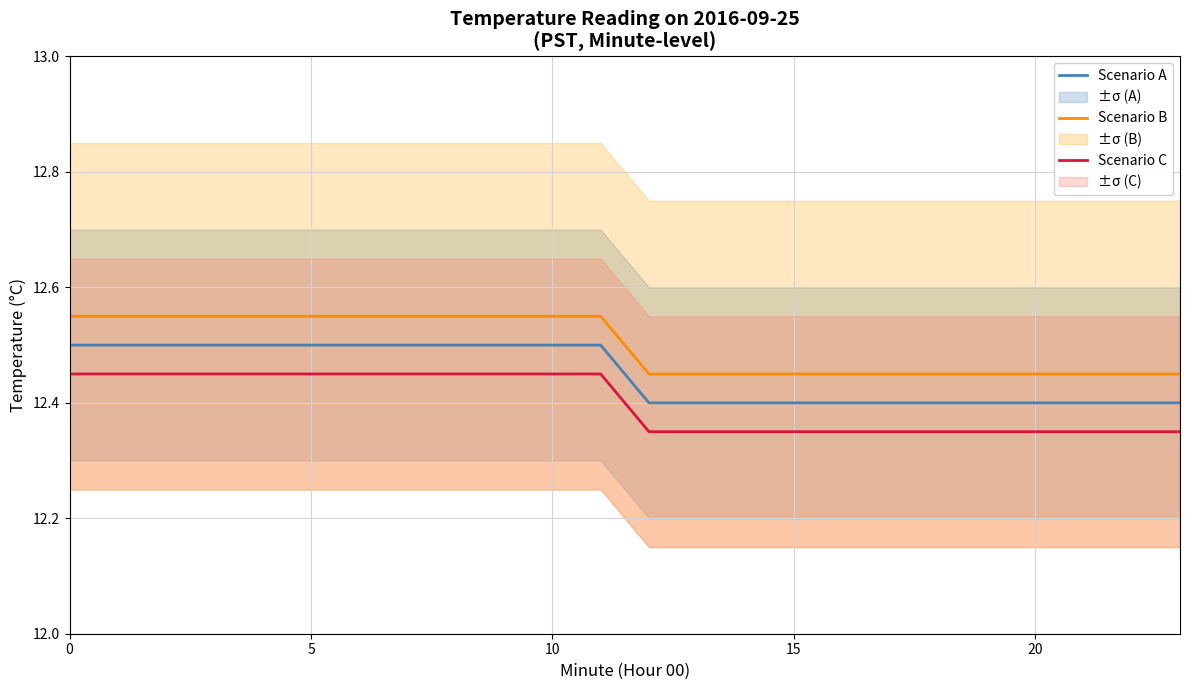

True or false: Scenario B and Scenario A cross at least once.

False